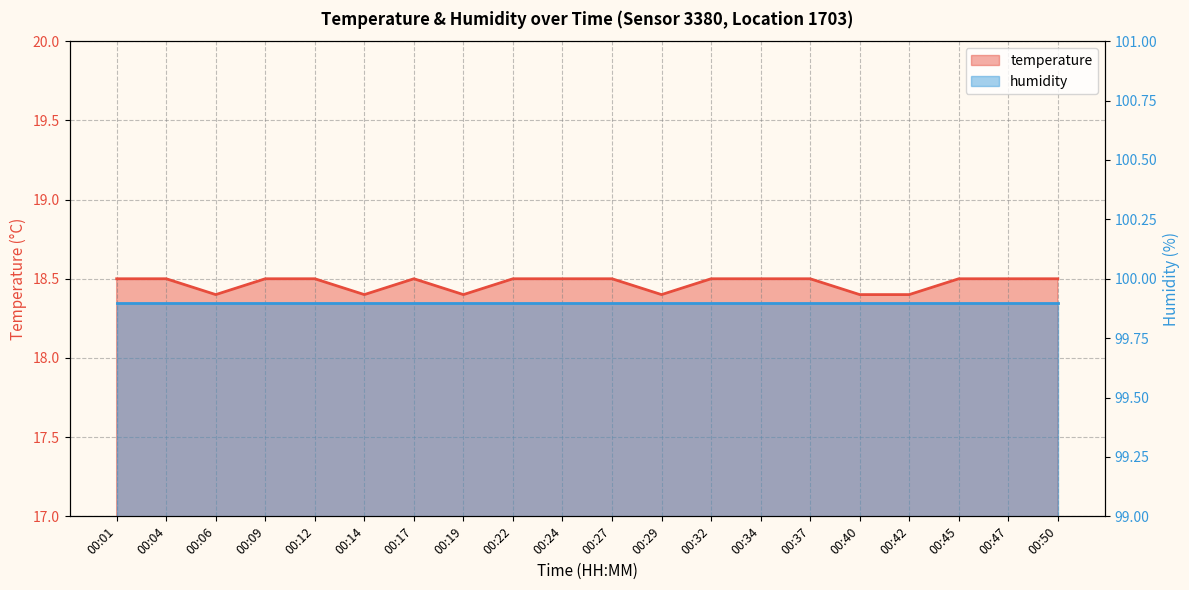

Rank the categories by value from lowest to highest.

00:06, 00:14, 00:19, 00:29, 00:40, 00:42, 00:01, 00:04, 00:09, 00:12, 00:17, 00:22, 00:24, 00:27, 00:32, 00:34, 00:37, 00:45, 00:47, 00:50